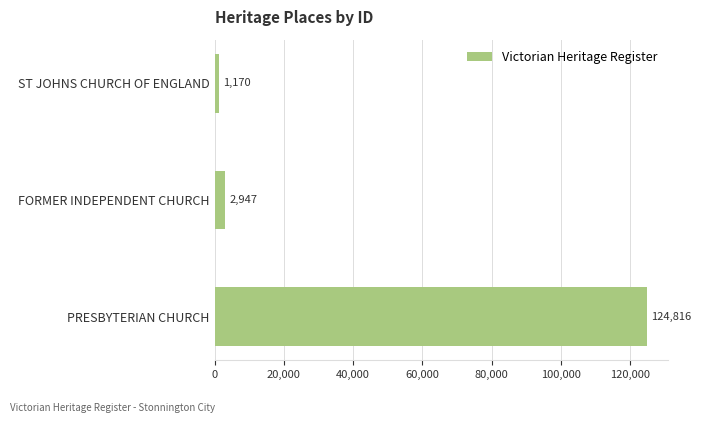

List the labels in order of value, smallest first.

ST JOHNS CHURCH OF ENGLAND, FORMER INDEPENDENT CHURCH, PRESBYTERIAN CHURCH